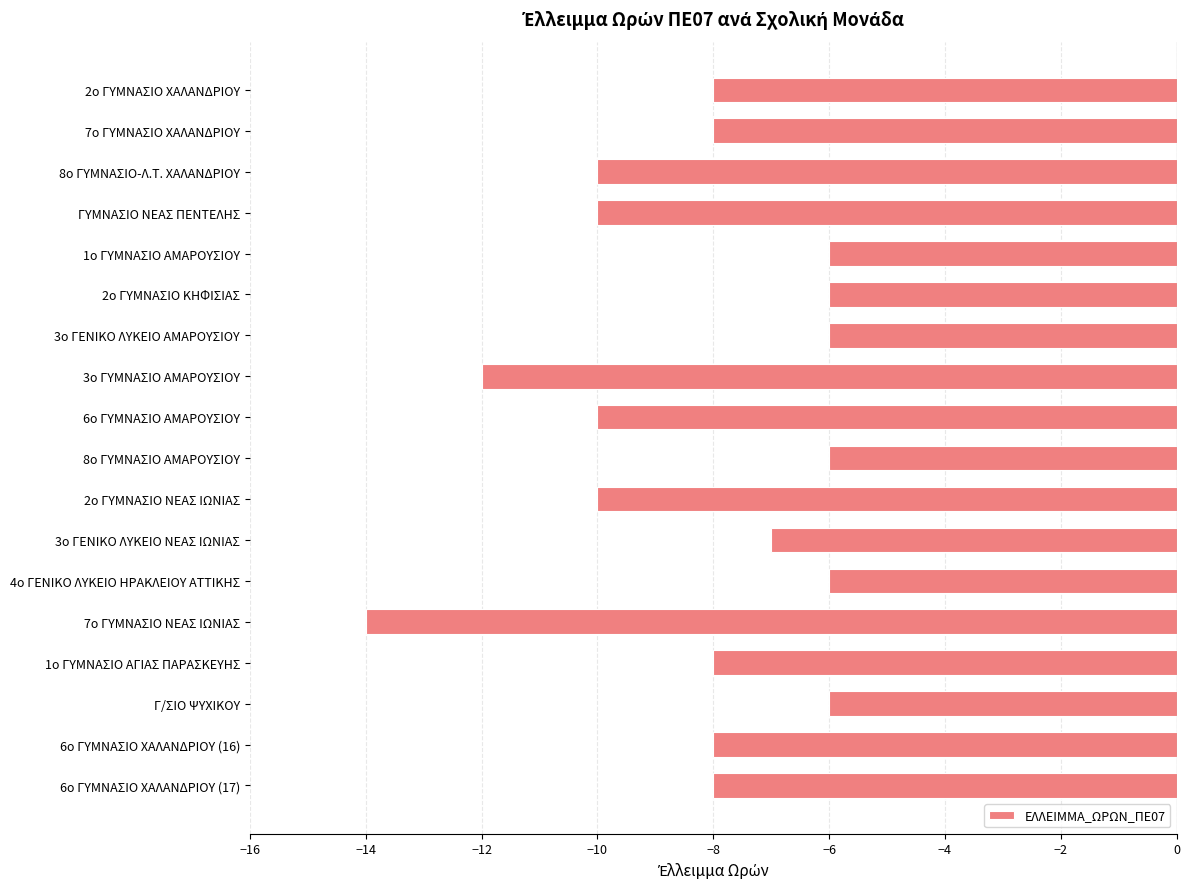

True or false: the data shows -10 at 2ο ΓΥΜΝΑΣΙΟ ΝΕΑΣ ΙΩΝΙΑΣ.

True